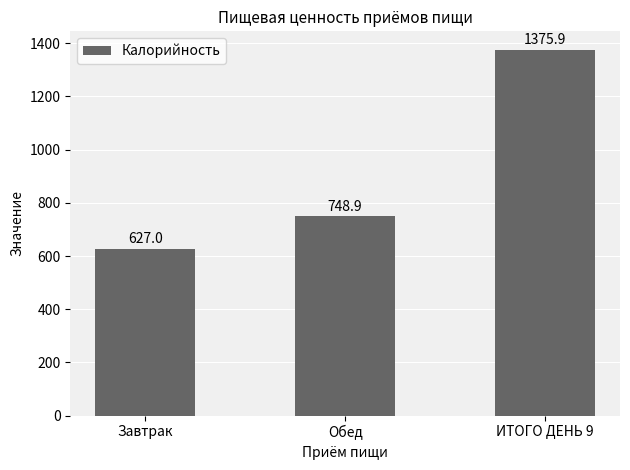

Are the bars grouped side by side (vs. stacked)?

No